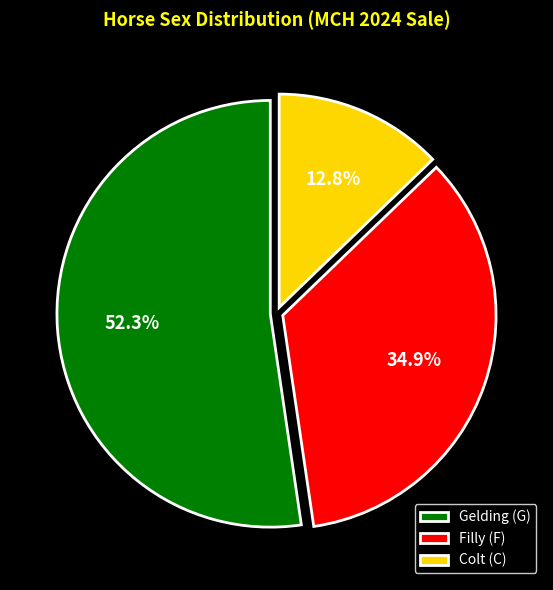

Which category accounts for the majority?

Gelding (G)